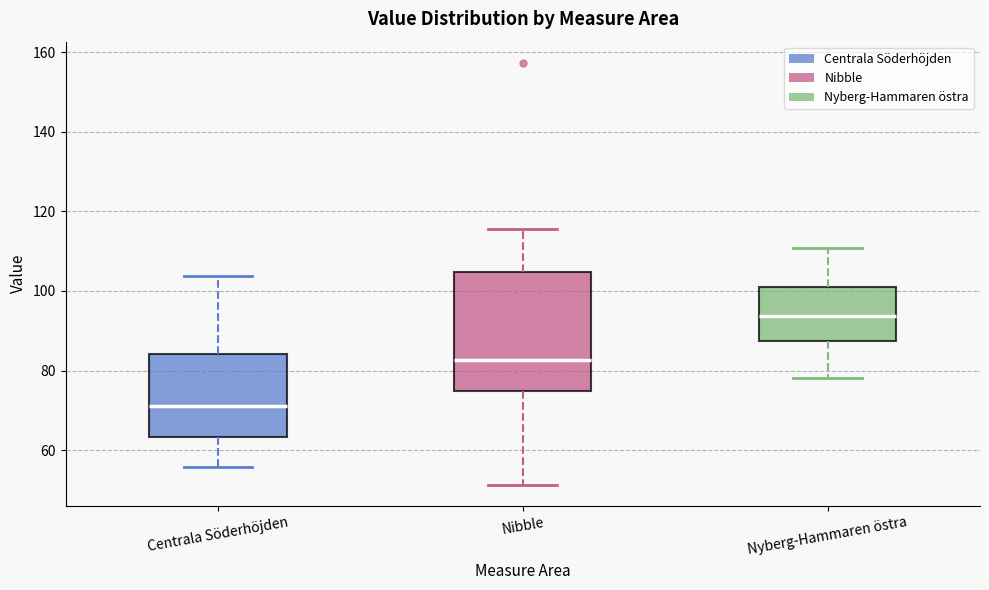

Reading left to right, read every box against the y-axis: the position of its median line, the range the box covers, and the ends of its whiskers. The values are not printed on the chart, so give them approximately, as read against the axis.

Centrala Söderhöjden: median 72, box 64 to 84, whiskers 56 to 104
Nibble: median 82, box 74 to 104, whiskers 52 to 116
Nyberg-Hammaren östra: median 94, box 88 to 100, whiskers 78 to 110